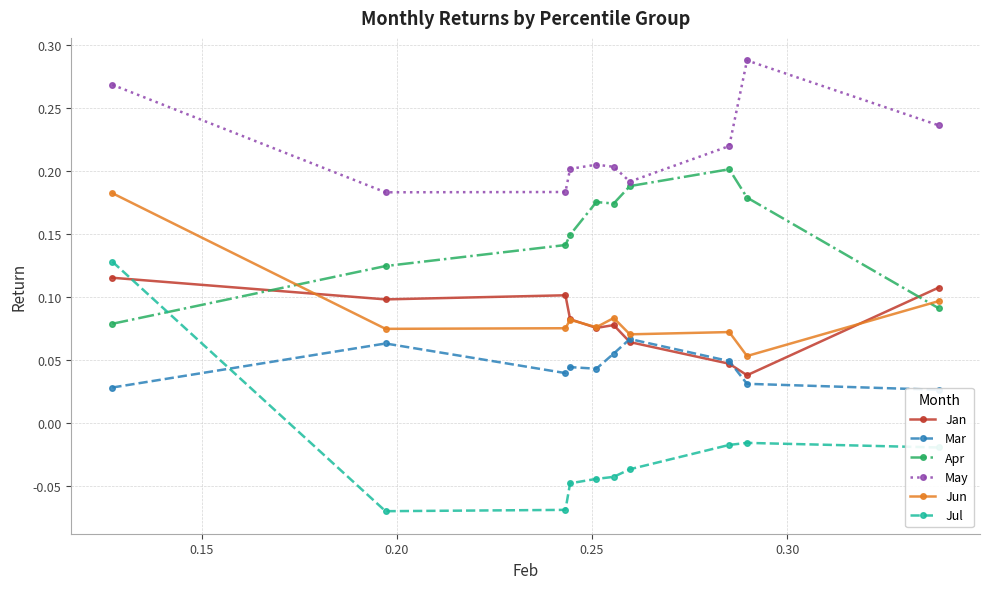

How many Apr values are between 0 and 1?

10